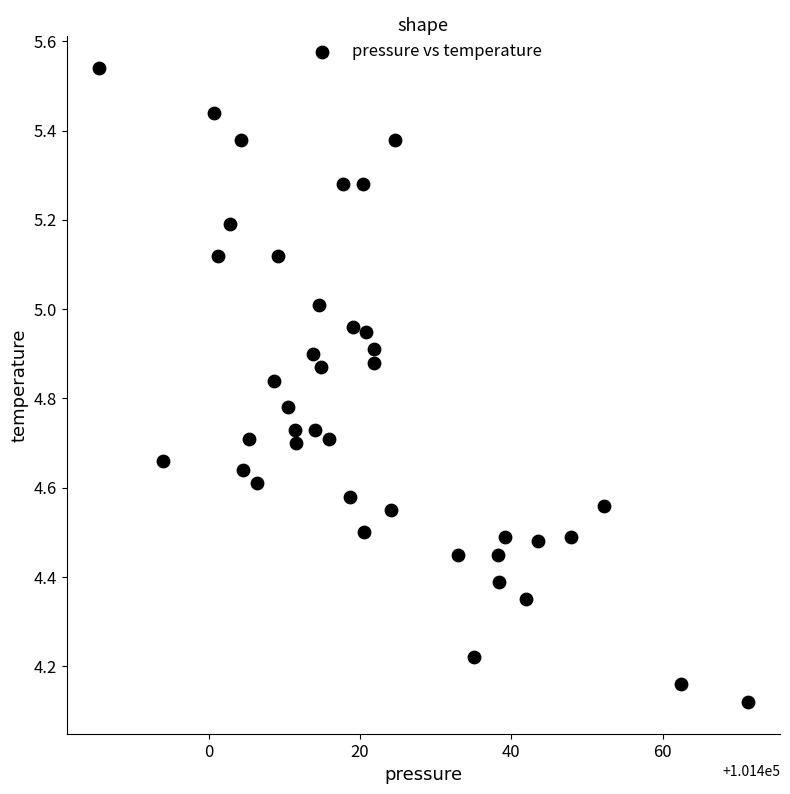

What is the range of X values (max minus min)?

85.7